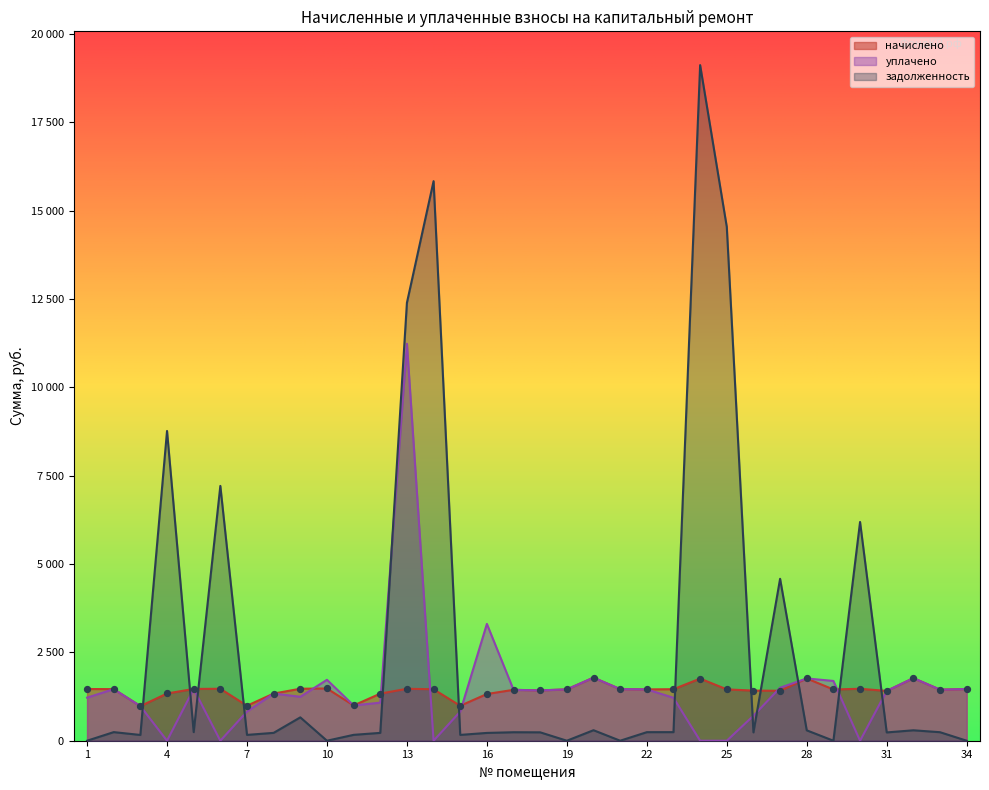

Which series contains the highest Y value?

задолженность